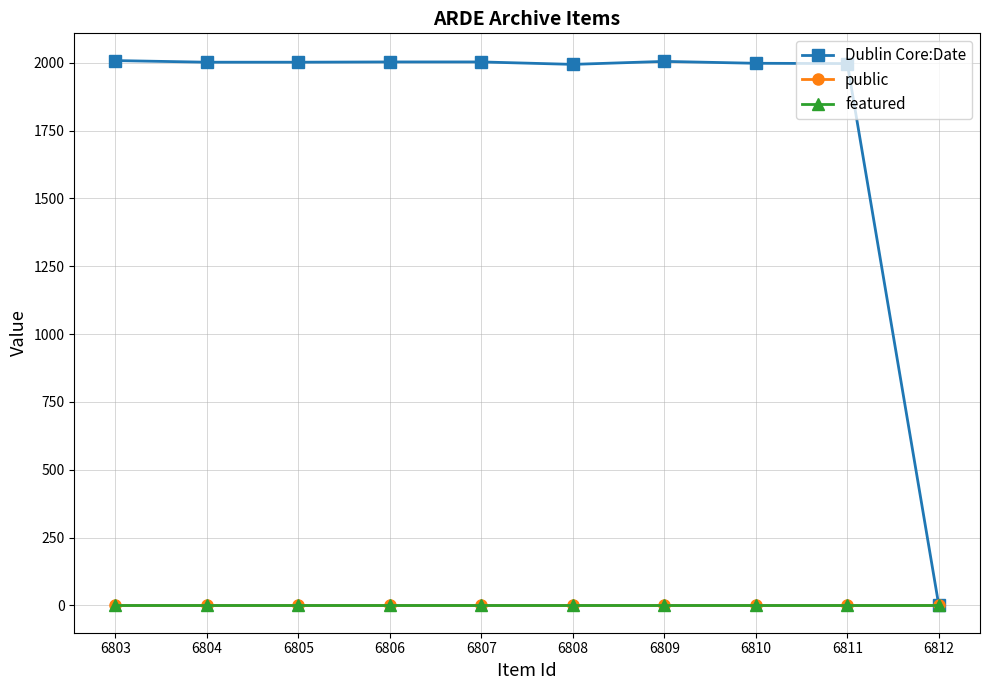

Which series has the widest spread of values?

Dublin Core:Date